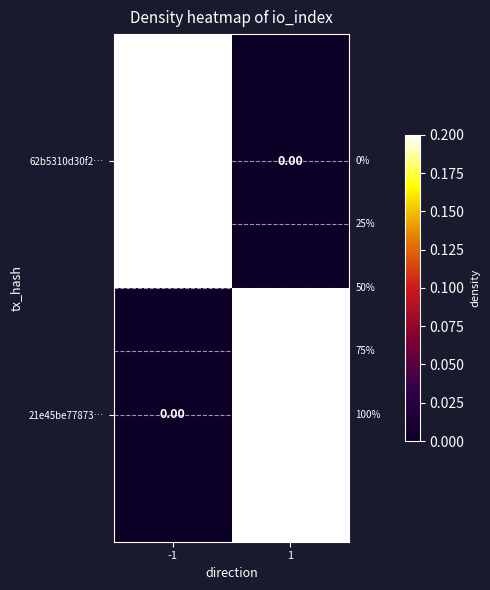

Which label corresponds to the largest value in the chart?

1